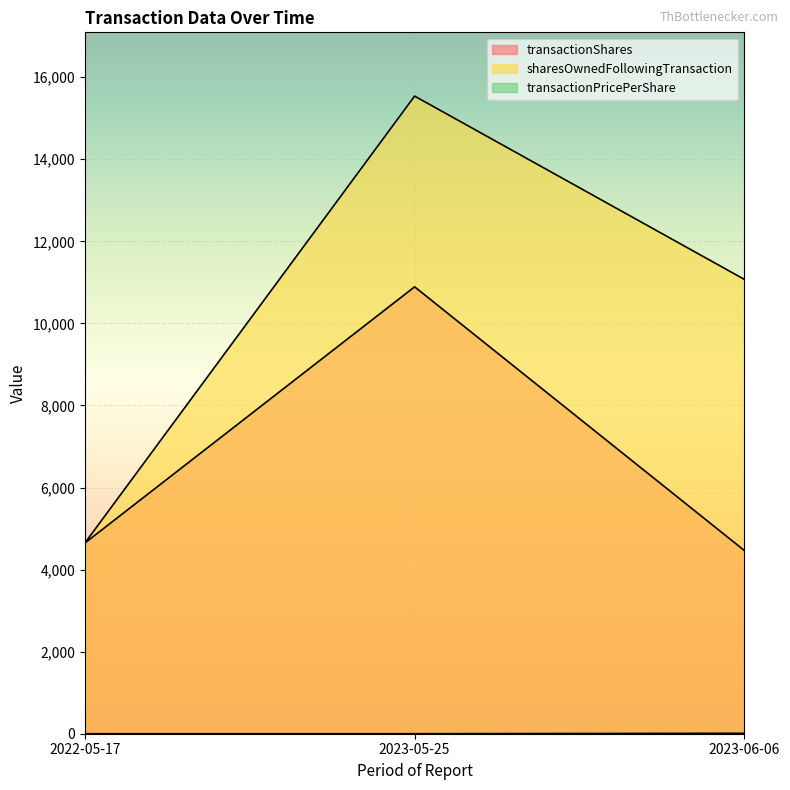

Is the value of sharesOwnedFollowingTransaction at 2022-05-17 greater than the value of transactionShares at 2023-05-25?

No